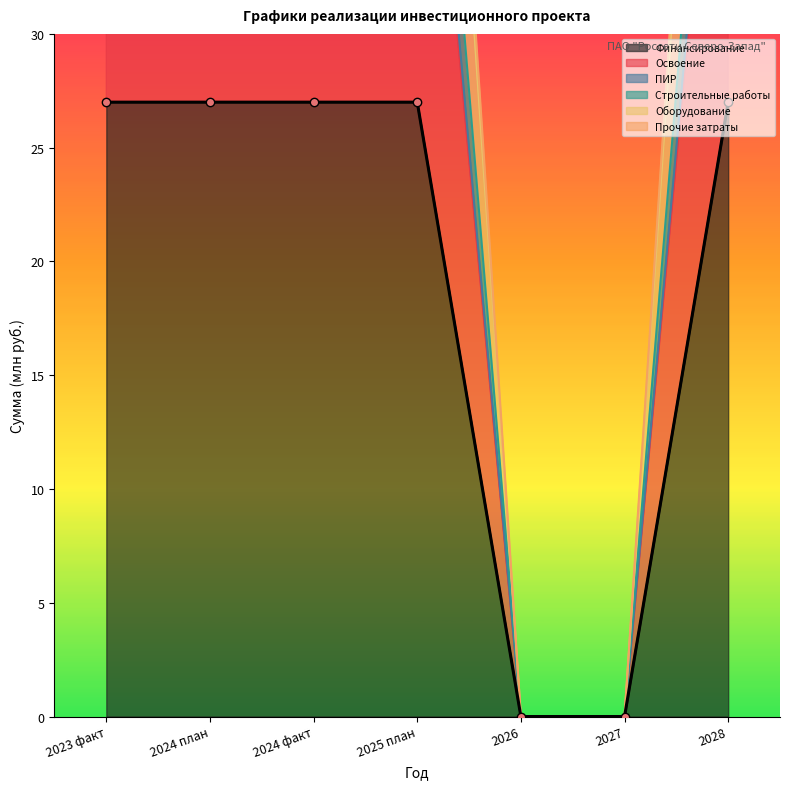

At which label is Строительные работы closest to 13?

2026